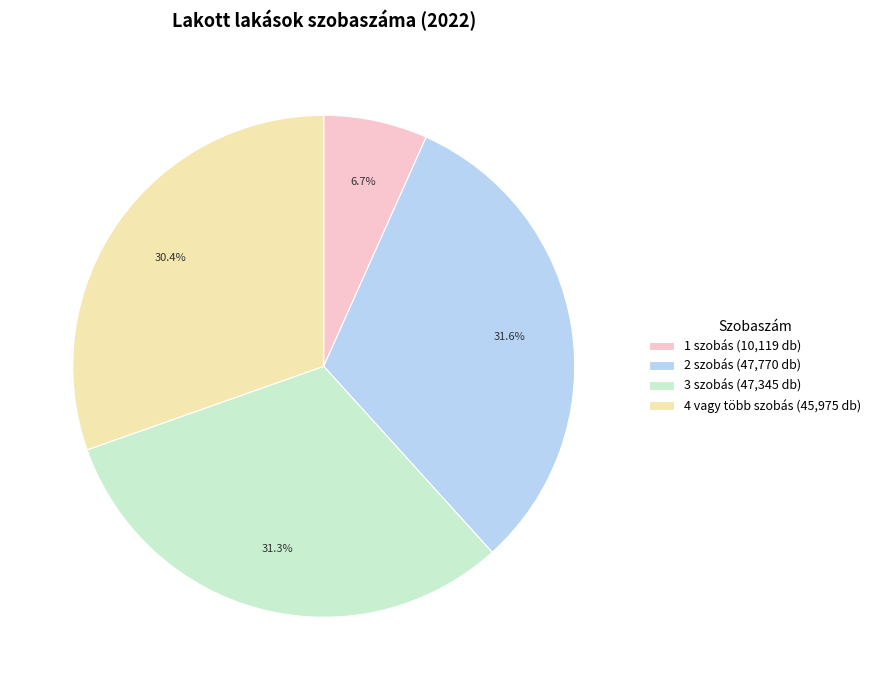

Which category has the smallest portion of the pie?

1 szobás